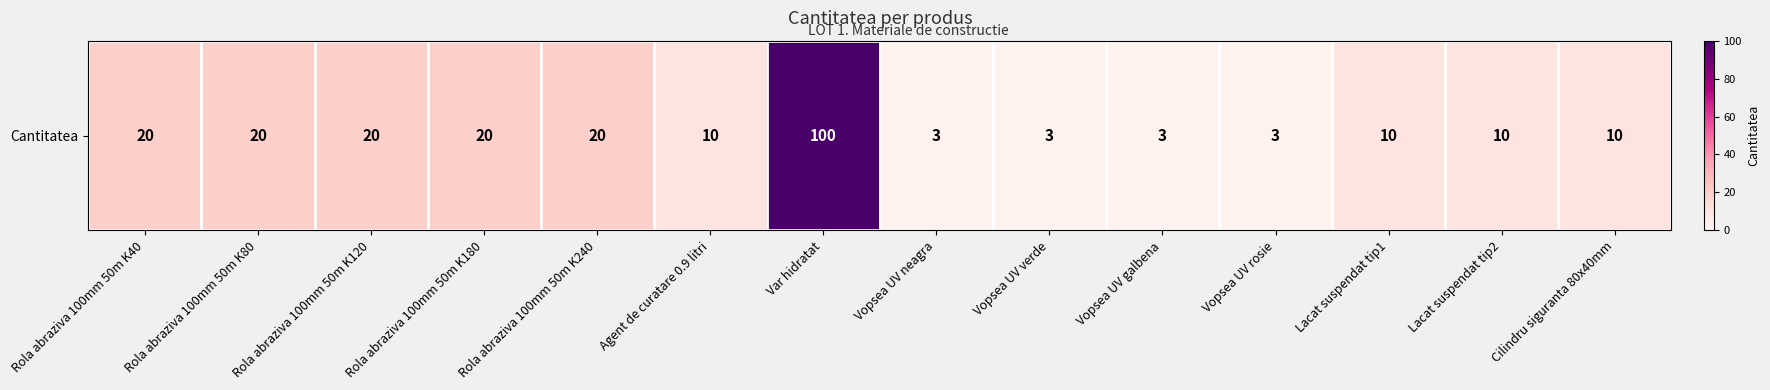

Reading right to left, list all the values displayed in this chart.

Cilindru siguranta 80x40mm=10	Lacat suspendat tip2=10	Lacat suspendat tip1=10	Vopsea UV rosie=3	Vopsea UV galbena=3	Vopsea UV verde=3	Vopsea UV neagra=3	Var hidratat=100	Agent de curatare 0.9 litri=10	Rola abraziva 100mm 50m K240=20	Rola abraziva 100mm 50m K180=20	Rola abraziva 100mm 50m K120=20	Rola abraziva 100mm 50m K80=20	Rola abraziva 100mm 50m K40=20